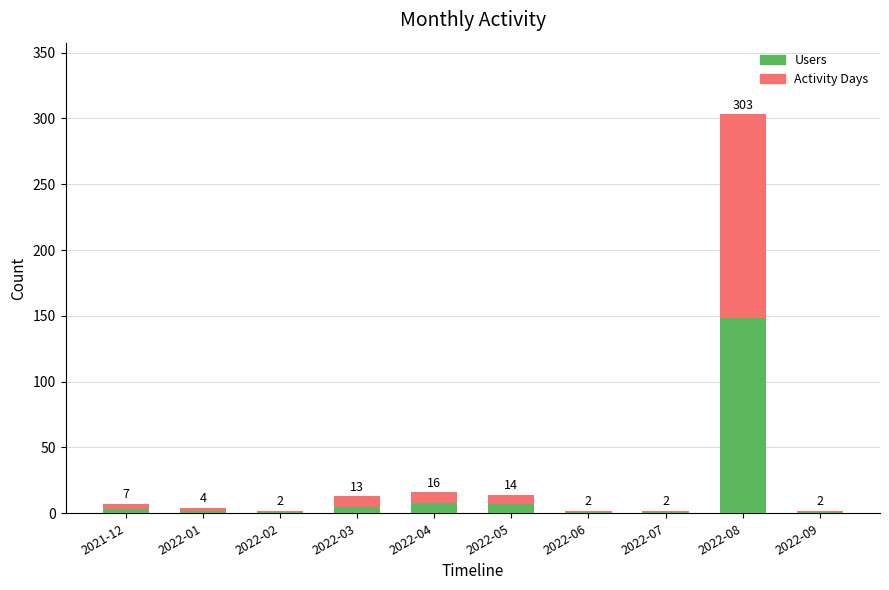

What is the highest value of the Users series?

148